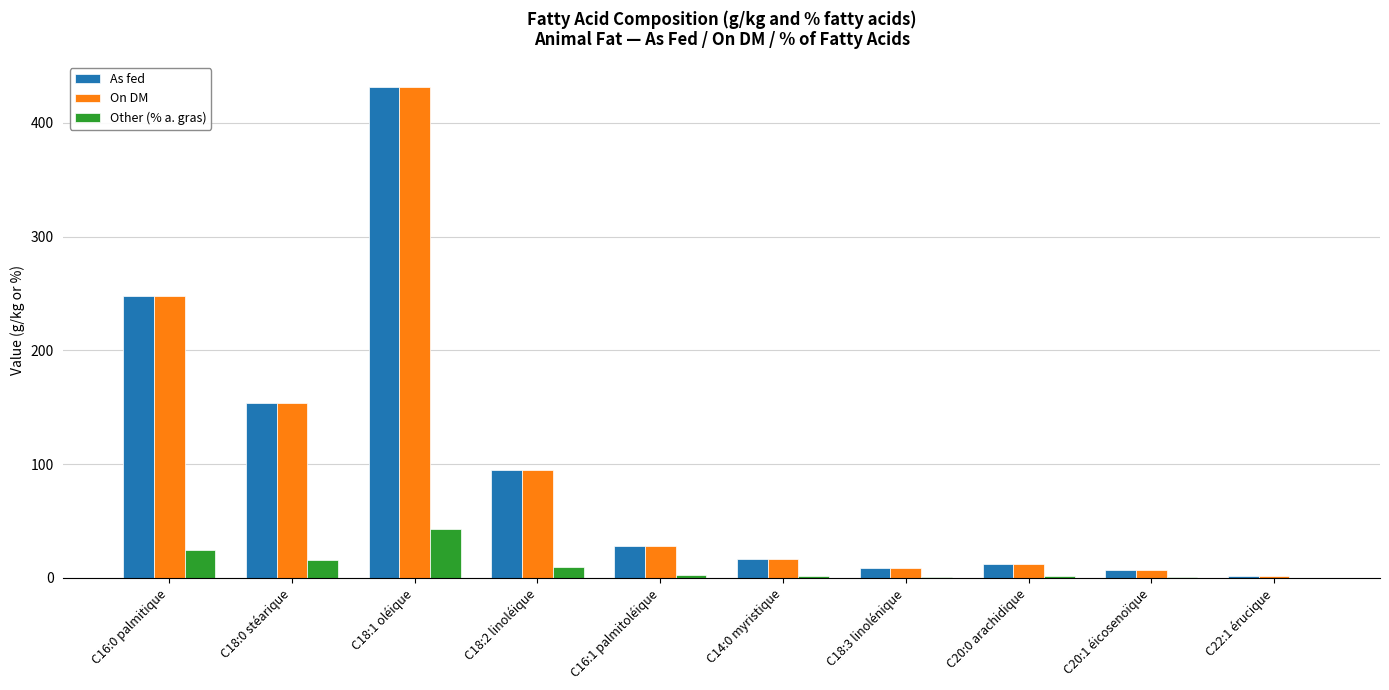

What is the approximate value of As fed at C20:1 éicosenoïque?

7.0